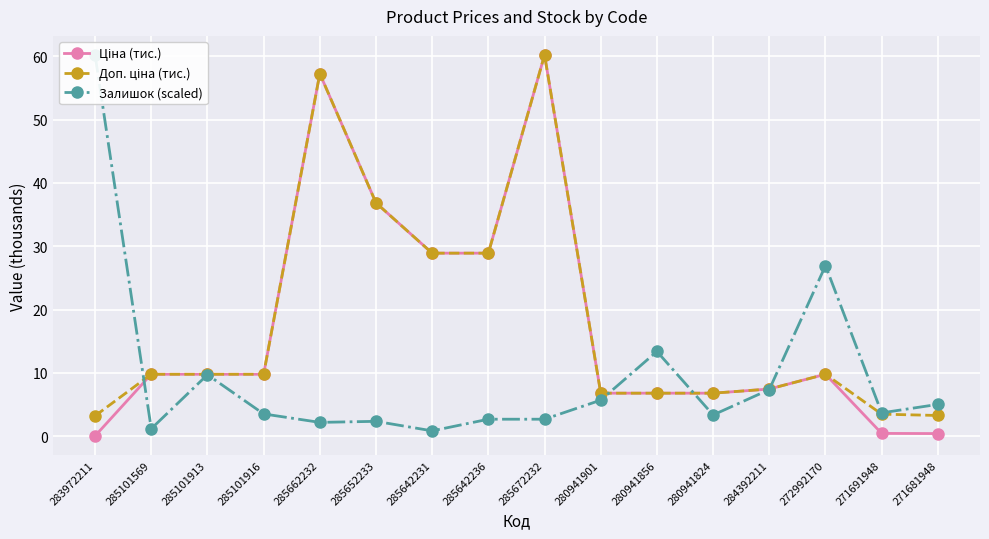

True or false: Ціна (тис.) and Залишок (scaled) cross at least once.

True